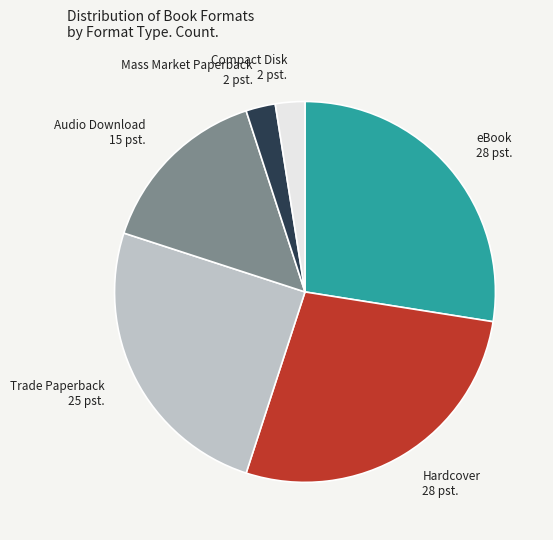

Does Compact Disk account for over 50% of the chart?

No